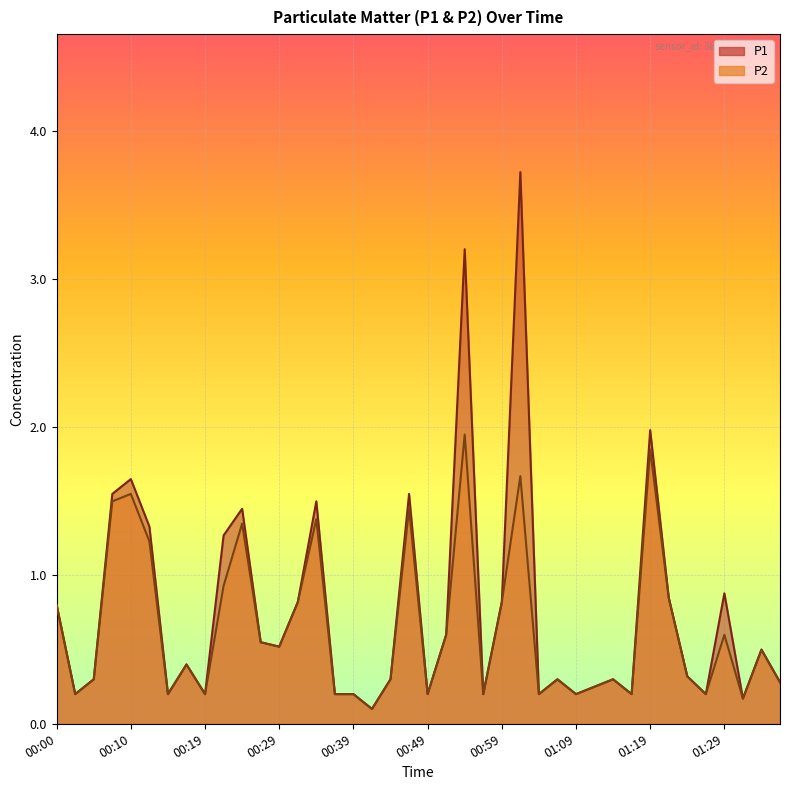

What is the sum of all P1 values?

30.5